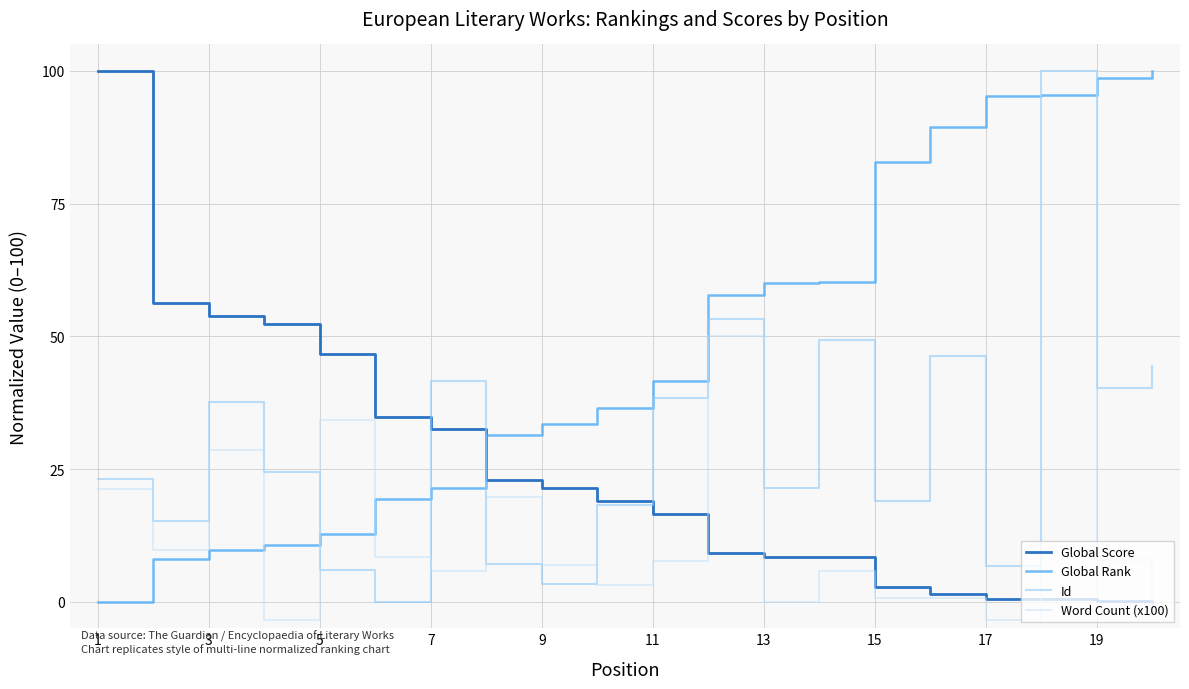

Which series has the largest total across all categories?

Global Rank